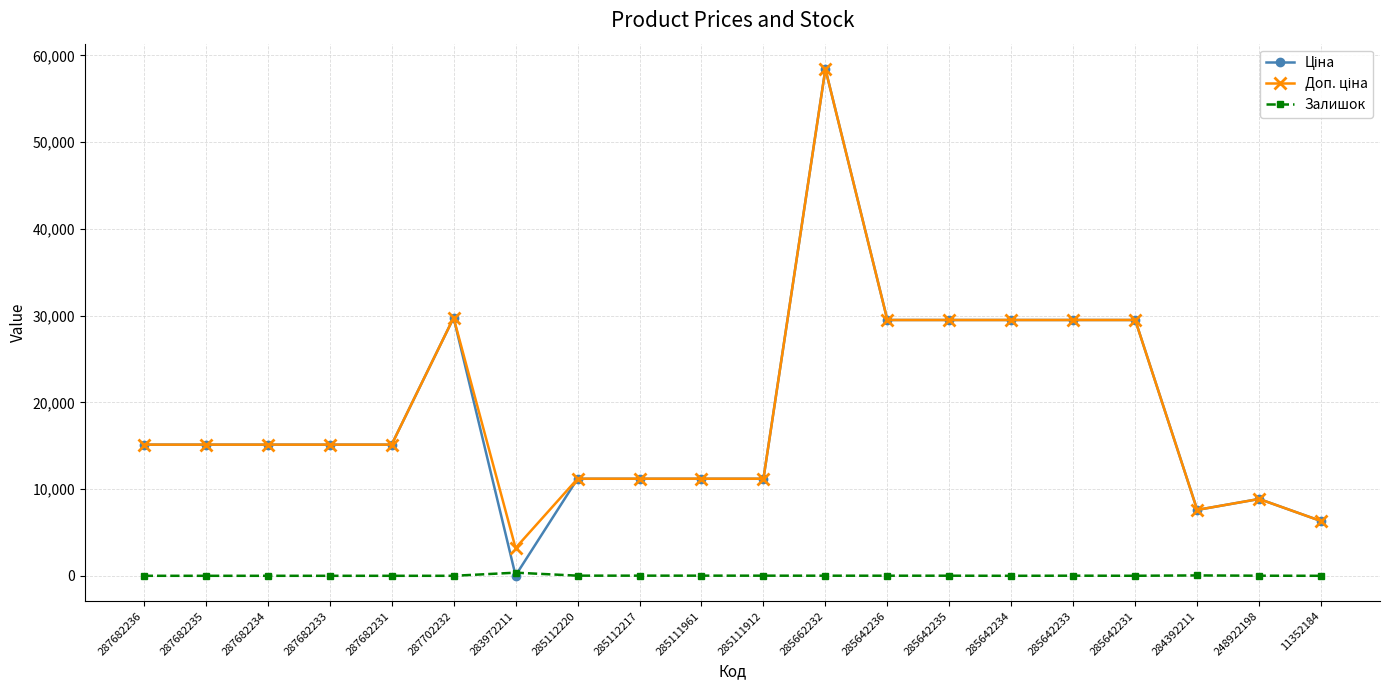

The Залишок series shows 0.0 at 287682236. True or false?

True